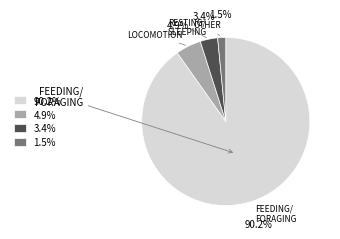

What is the largest slice in the pie chart?

90.2%